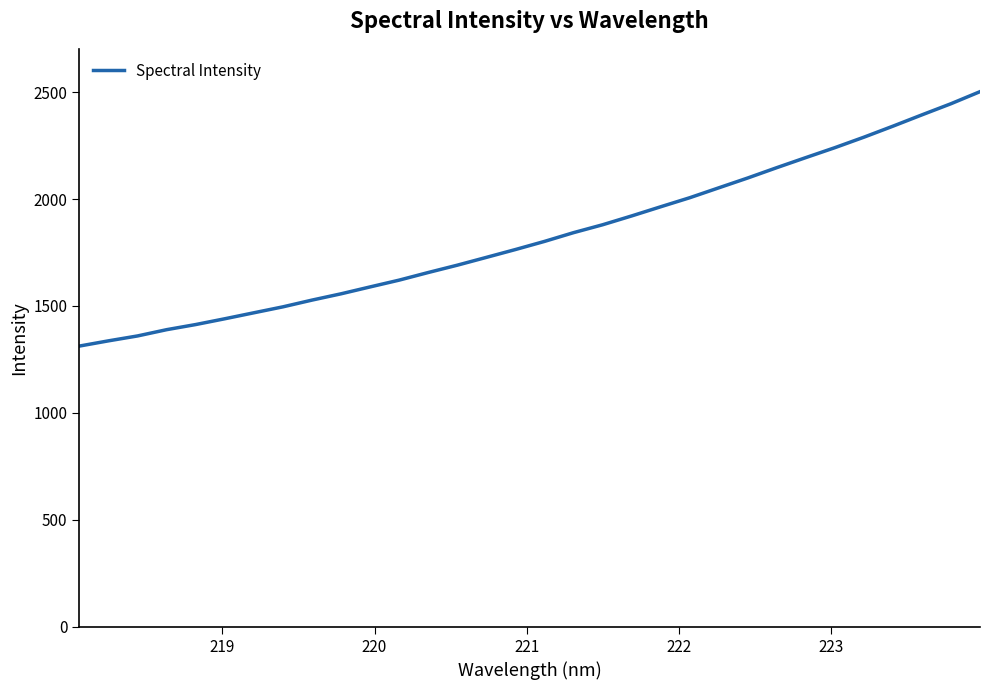

What is the greatest value displayed?

2501.8